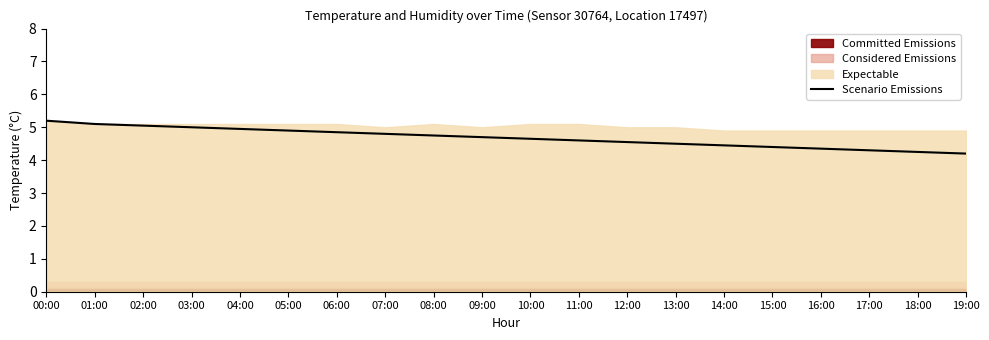

The chart shows a value of 6.6 at 09:00. True or false?

False